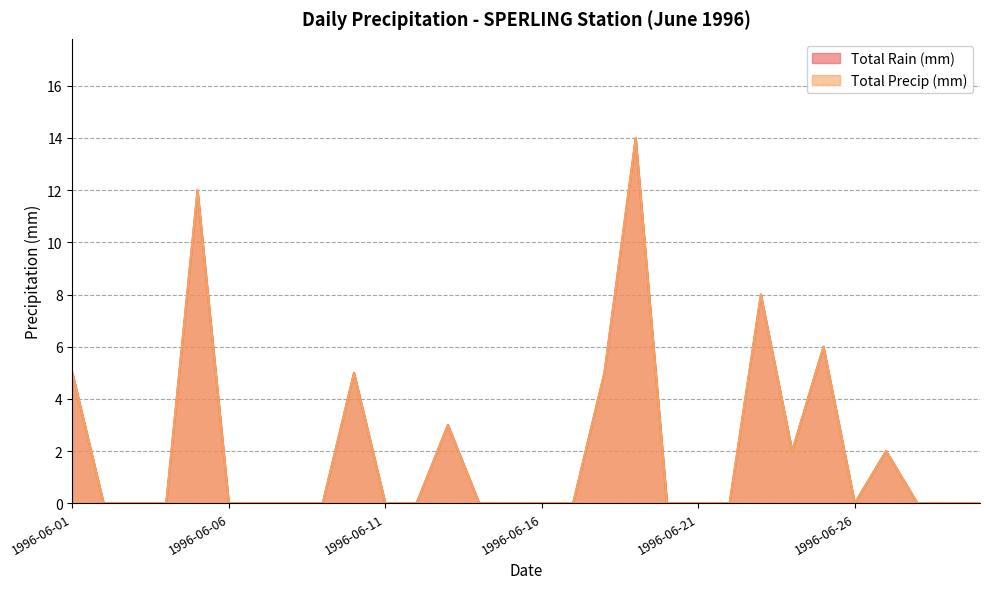

True or false: Total Precip (mm) has more than 1 points higher than both neighbors.

True